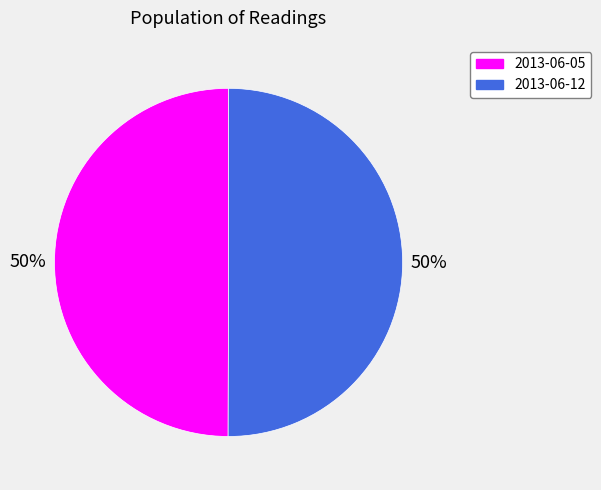

To the nearest percent, what is the average slice percentage?

50%